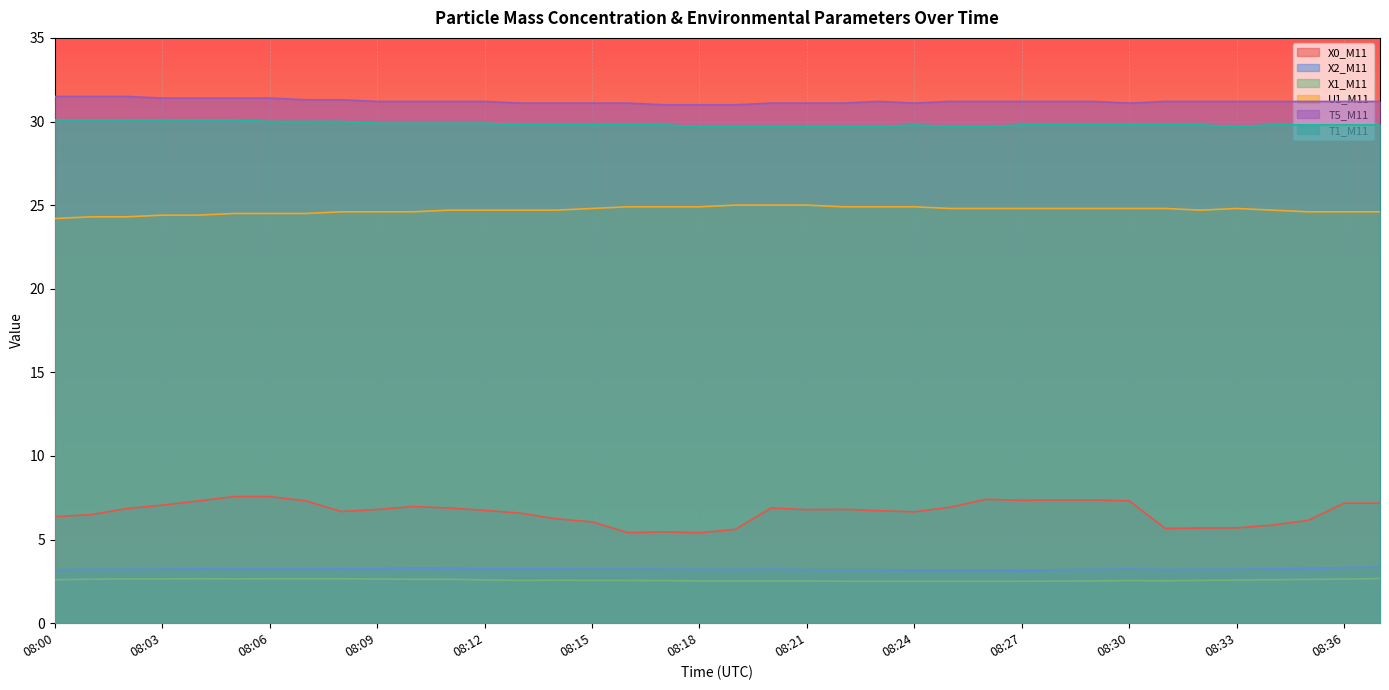

Reading left to right, transcribe all the data shown in this chart.

X0_M11: 08:00=6.4	08:01=6.5	08:02=6.8	08:03=7.1	08:04=7.3	08:05=7.6	08:06=7.6	08:07=7.3	08:08=6.7	08:09=6.8	08:10=7.0	08:11=6.9	08:12=6.8	08:13=6.6	08:14=6.2	08:15=6.1	08:16=5.4	08:17=5.5	08:18=5.4	08:19=5.6	08:20=6.9	08:21=6.8	08:22=6.8	08:23=6.7	08:24=6.7	08:25=6.9	08:26=7.4	08:27=7.3	08:28=7.4	08:29=7.4	08:30=7.3	08:31=5.7	08:32=5.7	08:33=5.7	08:34=5.9	08:35=6.2	08:36=7.2	08:37=7.2
X2_M11: 08:00=3.2	08:01=3.2	08:02=3.2	08:03=3.2	08:04=3.2	08:05=3.2	08:06=3.2	08:07=3.2	08:08=3.2	08:09=3.3	08:10=3.3	08:11=3.3	08:12=3.2	08:13=3.3	08:14=3.2	08:15=3.2	08:16=3.2	08:17=3.2	08:18=3.2	08:19=3.2	08:20=3.2	08:21=3.2	08:22=3.2	08:23=3.2	08:24=3.2	08:25=3.2	08:26=3.2	08:27=3.2	08:28=3.2	08:29=3.2	08:30=3.2	08:31=3.2	08:32=3.2	08:33=3.2	08:34=3.2	08:35=3.3	08:36=3.3	08:37=3.4
X1_M11: 08:00=2.6	08:01=2.6	08:02=2.6	08:03=2.6	08:04=2.7	08:05=2.6	08:06=2.7	08:07=2.7	08:08=2.7	08:09=2.6	08:10=2.6	08:11=2.6	08:12=2.6	08:13=2.6	08:14=2.6	08:15=2.6	08:16=2.6	08:17=2.5	08:18=2.5	08:19=2.5	08:20=2.5	08:21=2.5	08:22=2.5	08:23=2.5	08:24=2.5	08:25=2.5	08:26=2.5	08:27=2.5	08:28=2.5	08:29=2.5	08:30=2.5	08:31=2.5	08:32=2.6	08:33=2.6	08:34=2.6	08:35=2.6	08:36=2.6	08:37=2.7
U1_M11: 08:00=24.2	08:01=24.3	08:02=24.3	08:03=24.4	08:04=24.4	08:05=24.5	08:06=24.5	08:07=24.5	08:08=24.6	08:09=24.6	08:10=24.6	08:11=24.7	08:12=24.7	08:13=24.7	08:14=24.7	08:15=24.8	08:16=24.9	08:17=24.9	08:18=24.9	08:19=25.0	08:20=25.0	08:21=25.0	08:22=24.9	08:23=24.9	08:24=24.9	08:25=24.8	08:26=24.8	08:27=24.8	08:28=24.8	08:29=24.8	08:30=24.8	08:31=24.8	08:32=24.7	08:33=24.8	08:34=24.7	08:35=24.6	08:36=24.6	08:37=24.6
T5_M11: 08:00=31.5	08:01=31.5	08:02=31.5	08:03=31.4	08:04=31.4	08:05=31.4	08:06=31.4	08:07=31.3	08:08=31.3	08:09=31.2	08:10=31.2	08:11=31.2	08:12=31.2	08:13=31.1	08:14=31.1	08:15=31.1	08:16=31.1	08:17=31.0	08:18=31.0	08:19=31.0	08:20=31.1	08:21=31.1	08:22=31.1	08:23=31.2	08:24=31.1	08:25=31.2	08:26=31.2	08:27=31.2	08:28=31.2	08:29=31.2	08:30=31.1	08:31=31.2	08:32=31.2	08:33=31.2	08:34=31.2	08:35=31.2	08:36=31.2	08:37=31.2
T1_M11: 08:00=30.1	08:01=30.1	08:02=30.1	08:03=30.1	08:04=30.1	08:05=30.1	08:06=30.0	08:07=30.0	08:08=30.0	08:09=29.9	08:10=29.9	08:11=29.9	08:12=29.9	08:13=29.8	08:14=29.8	08:15=29.8	08:16=29.8	08:17=29.8	08:18=29.7	08:19=29.7	08:20=29.7	08:21=29.7	08:22=29.7	08:23=29.7	08:24=29.8	08:25=29.7	08:26=29.7	08:27=29.8	08:28=29.8	08:29=29.8	08:30=29.8	08:31=29.8	08:32=29.8	08:33=29.7	08:34=29.8	08:35=29.8	08:36=29.8	08:37=29.8